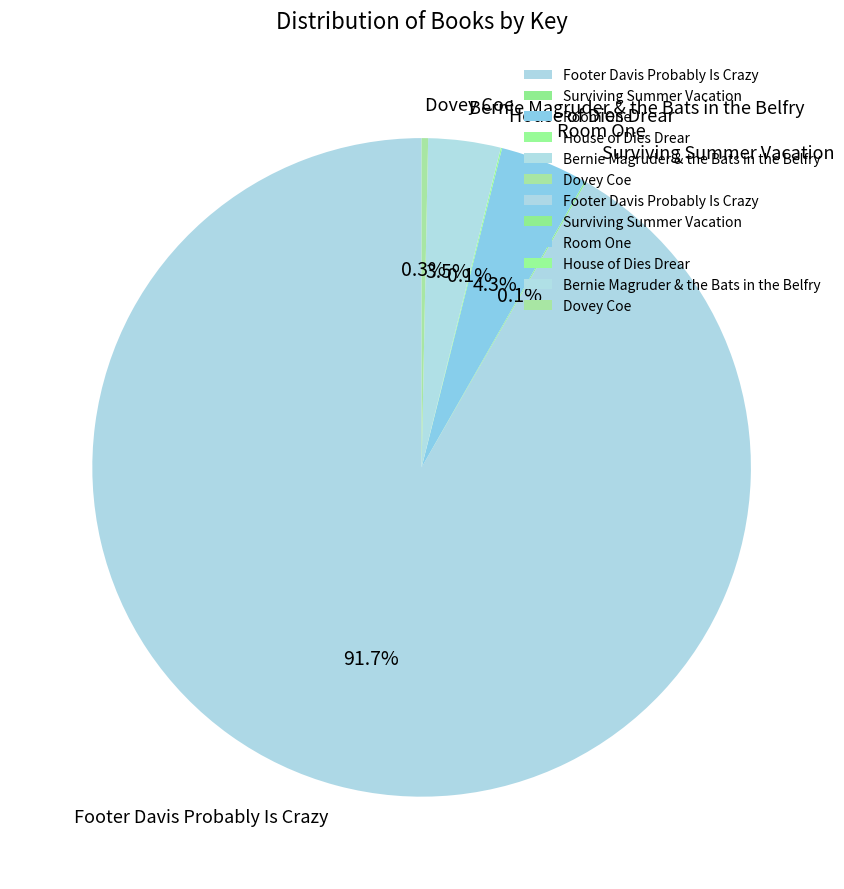

Which category has the biggest portion of the pie?

Footer Davis Probably Is Crazy